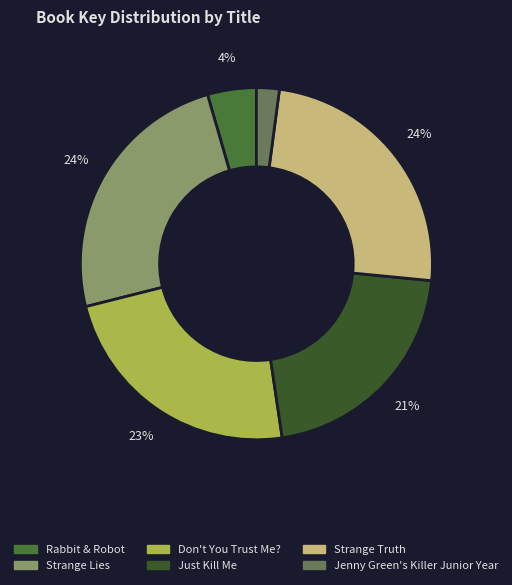

How much of the chart is everything except Just Kill Me?

78.9%